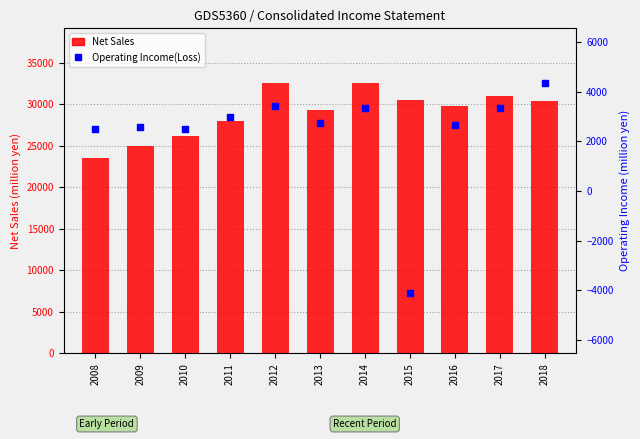

Which series reaches the maximum Y coordinate?

Net Sales